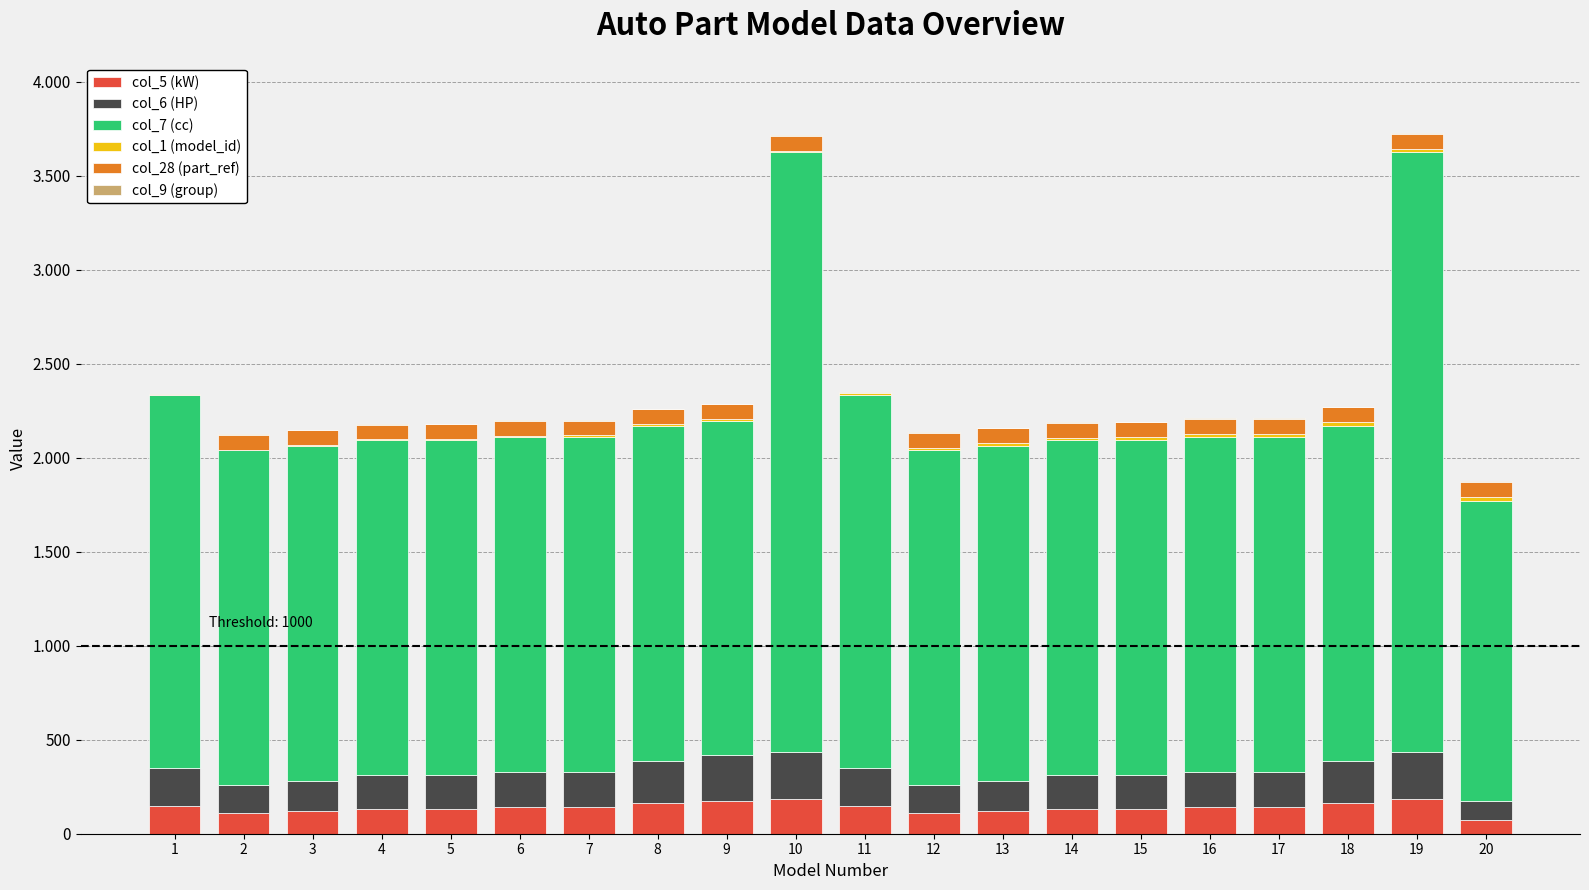

List the series in order of their peak value, highest first.

col_7 (cc), col_6 (HP), col_5 (kW), col_28 (part_ref), col_1 (model_id), col_9 (group)